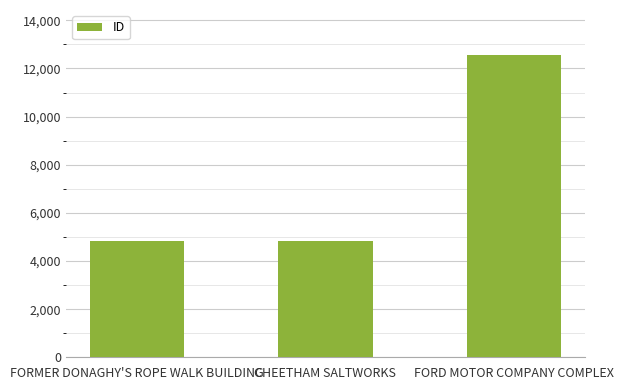

What is the approximate value at FORD MOTOR COMPANY COMPLEX?

12548